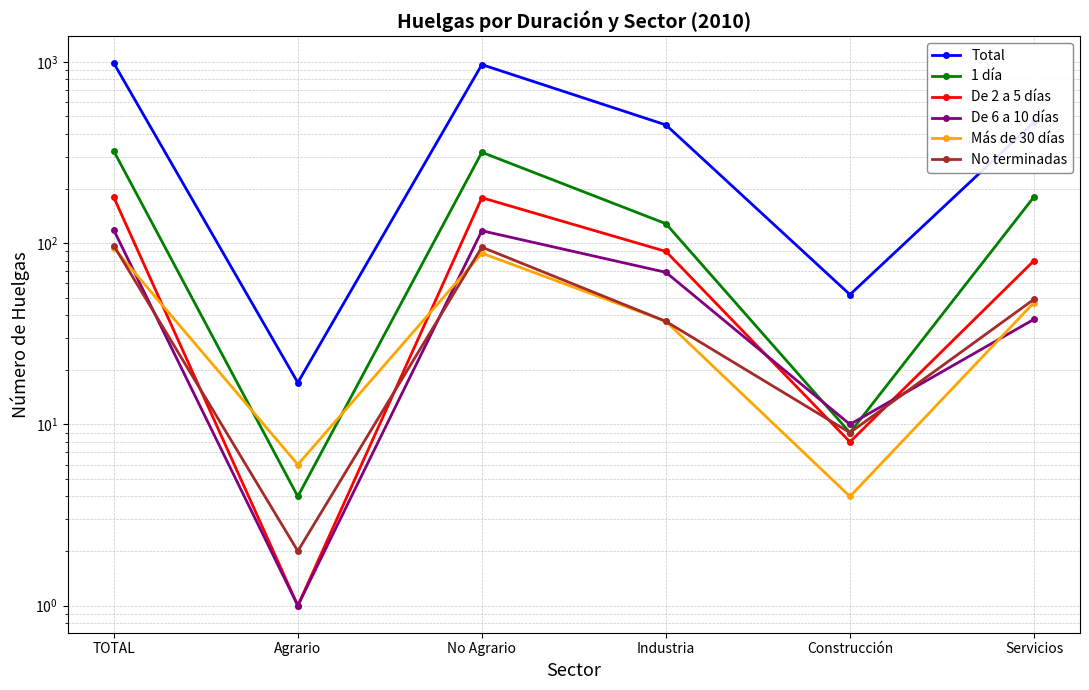

Which category has the highest value in the De 6 a 10 días series?

TOTAL